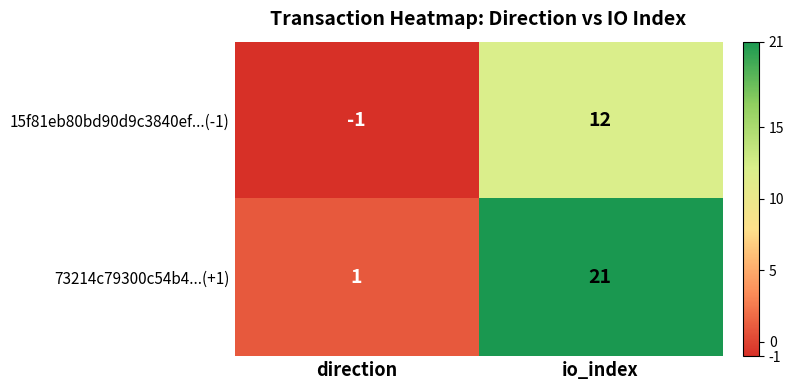

Rank the series by their average value, from lowest to highest.

15f81eb80bd90d9c3840ef...(-1), 73214c79300c54b4...(+1)